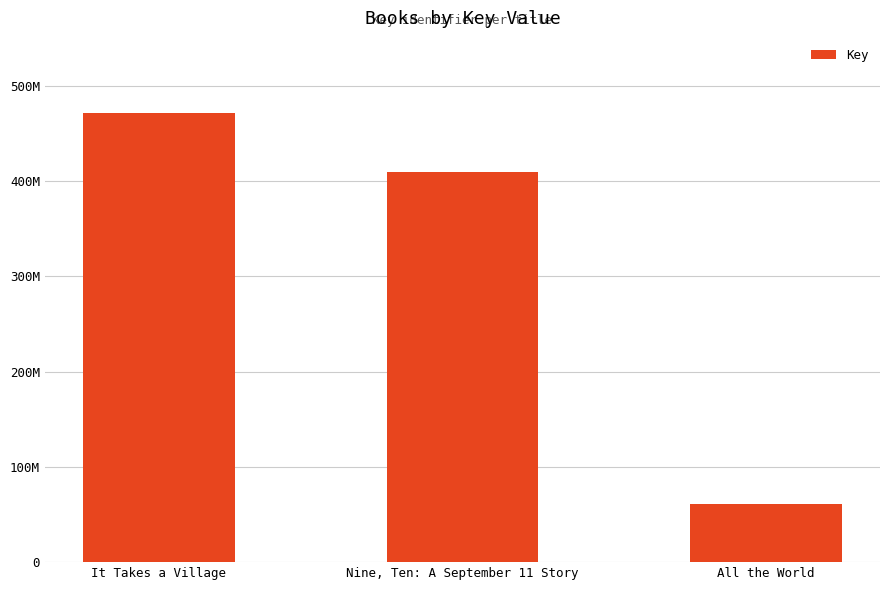

At which label does the data first exceed 408889795?

It Takes a Village